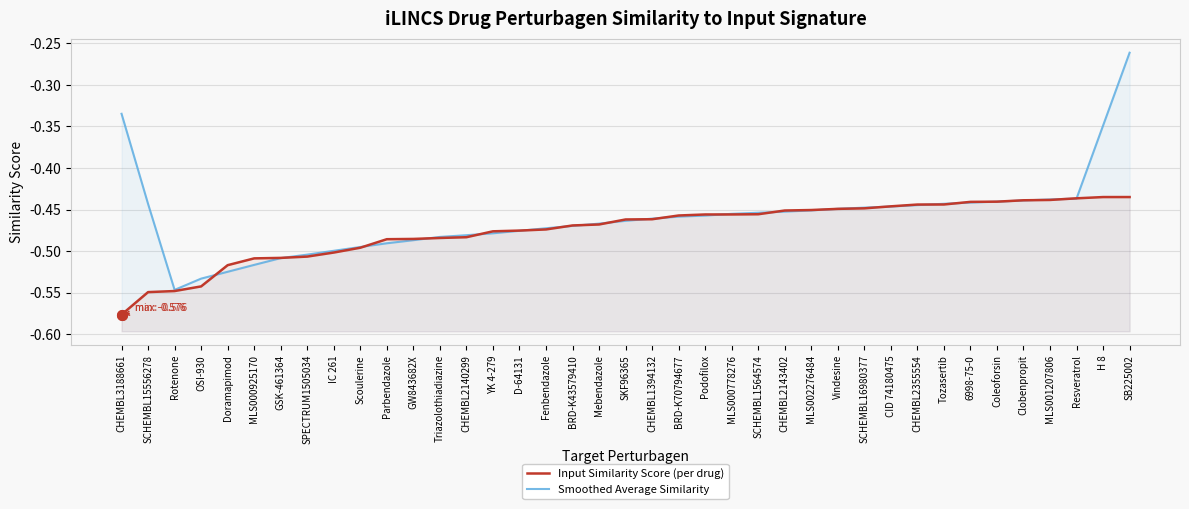

True or false: Smoothed Average Similarity and Input Similarity Score (per drug) cross at least once.

True